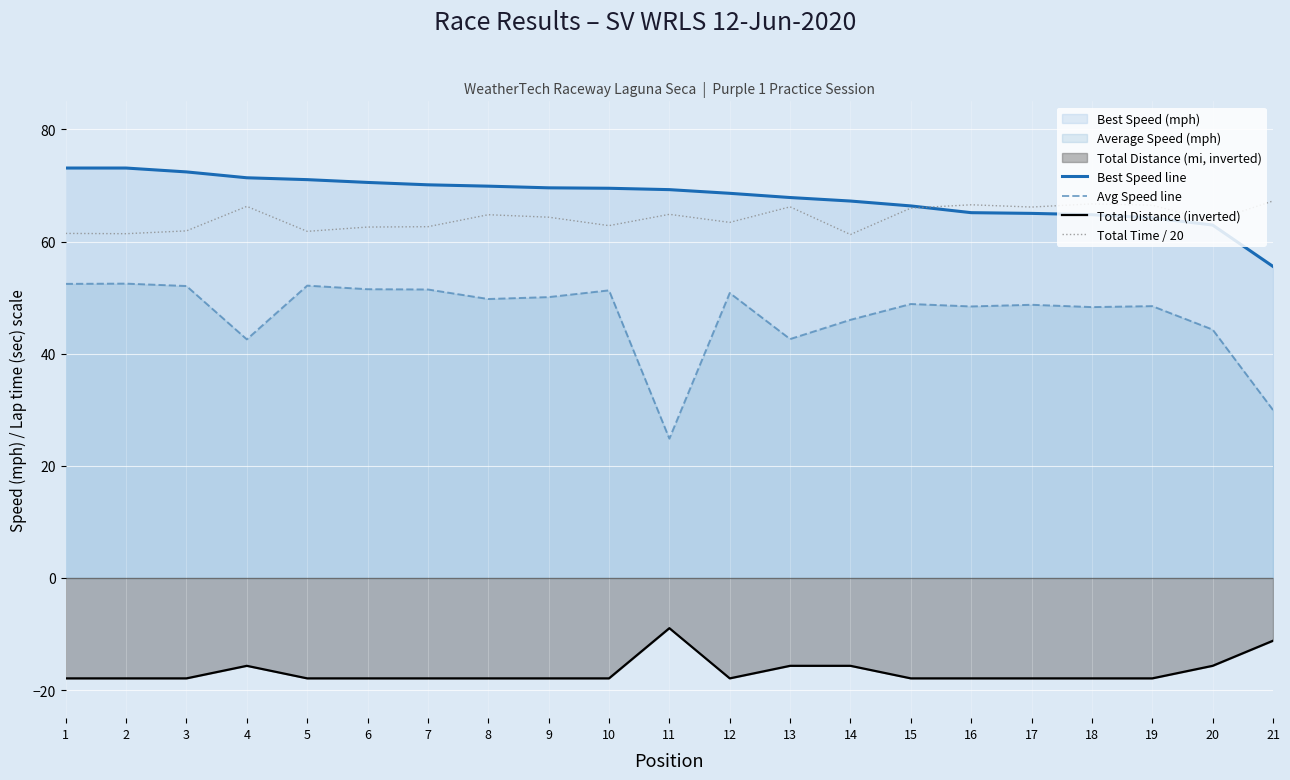

At which label does Total Time / 20 first exceed 64?

4